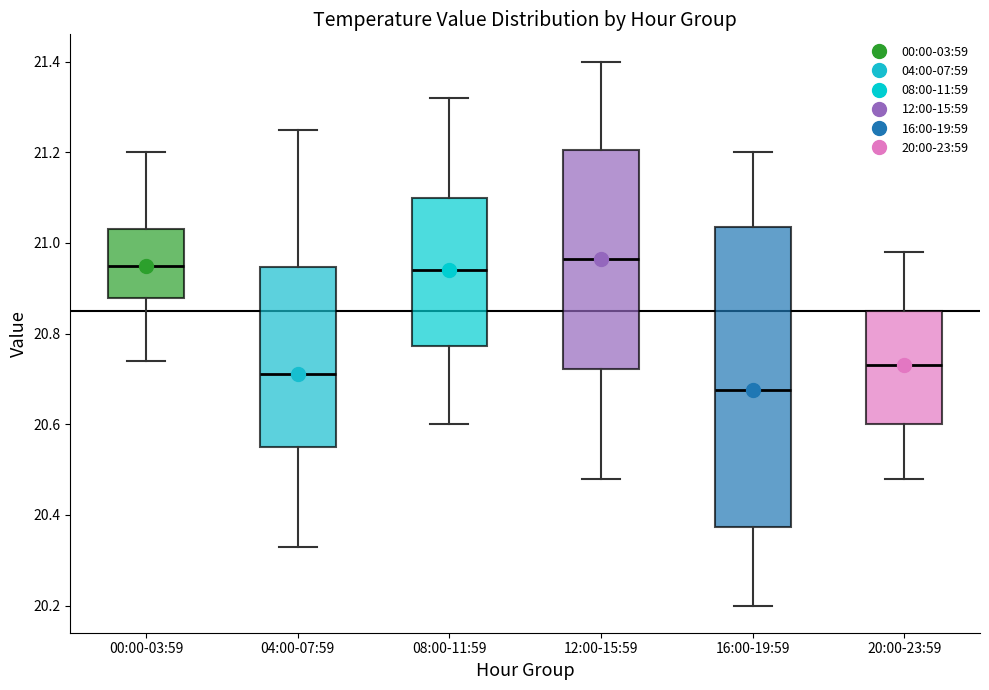

Reading left to right, transcribe this box plot: for each box, give where its median line is, the range the box spans, and where its two whiskers end, as read against the y-axis. The values are not printed on the chart, so give them approximately, as read against the axis.

00:00-03:59: median 20.96, box 20.88 to 21.04, whiskers 20.74 to 21.20
04:00-07:59: median 20.72, box 20.56 to 20.94, whiskers 20.34 to 21.26
08:00-11:59: median 20.94, box 20.78 to 21.10, whiskers 20.60 to 21.32
12:00-15:59: median 20.96, box 20.72 to 21.20, whiskers 20.48 to 21.40
16:00-19:59: median 20.68, box 20.38 to 21.04, whiskers 20.20 to 21.20
20:00-23:59: median 20.74, box 20.60 to 20.86, whiskers 20.48 to 20.98